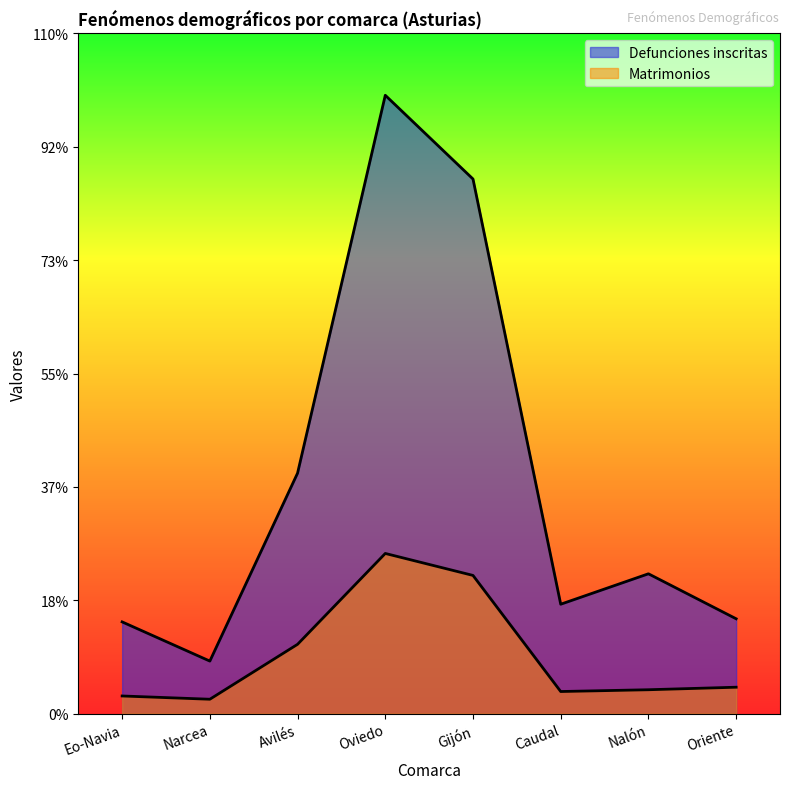

How many lines are shown in the chart?

2